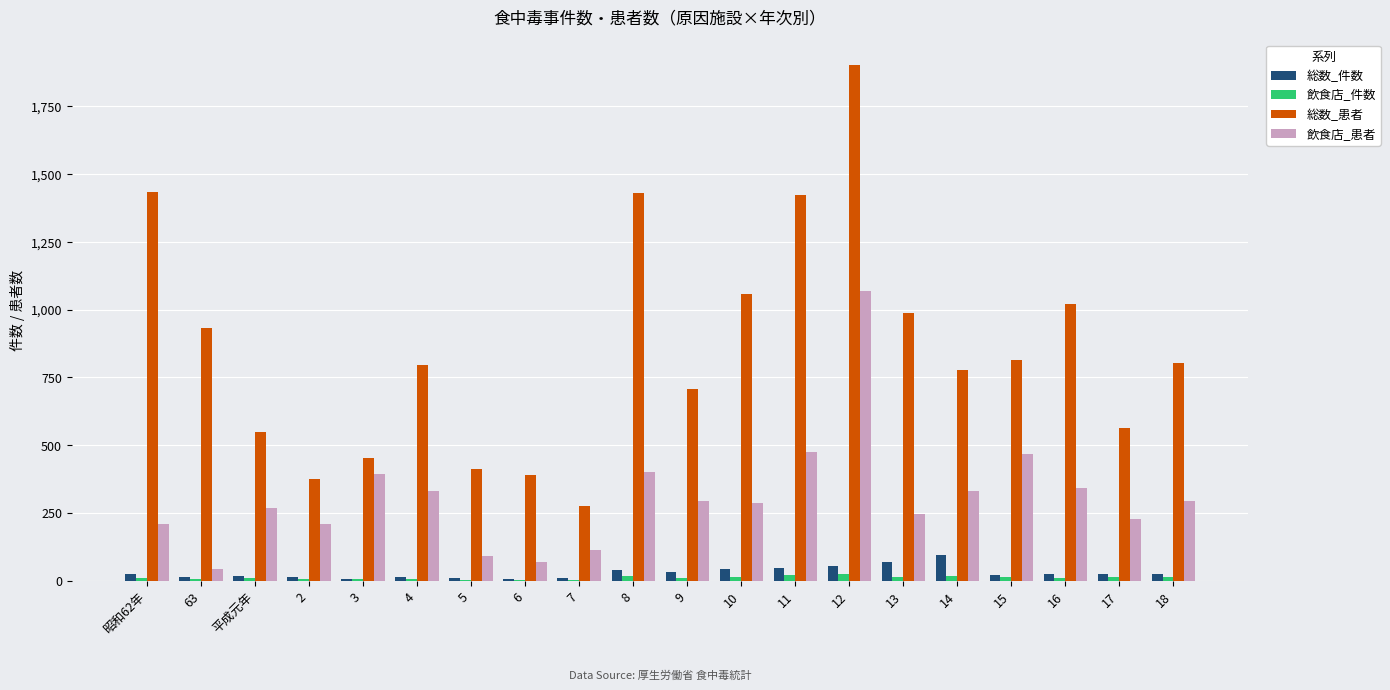

What is the approximate value of 飲食店_患者 at 15?

469